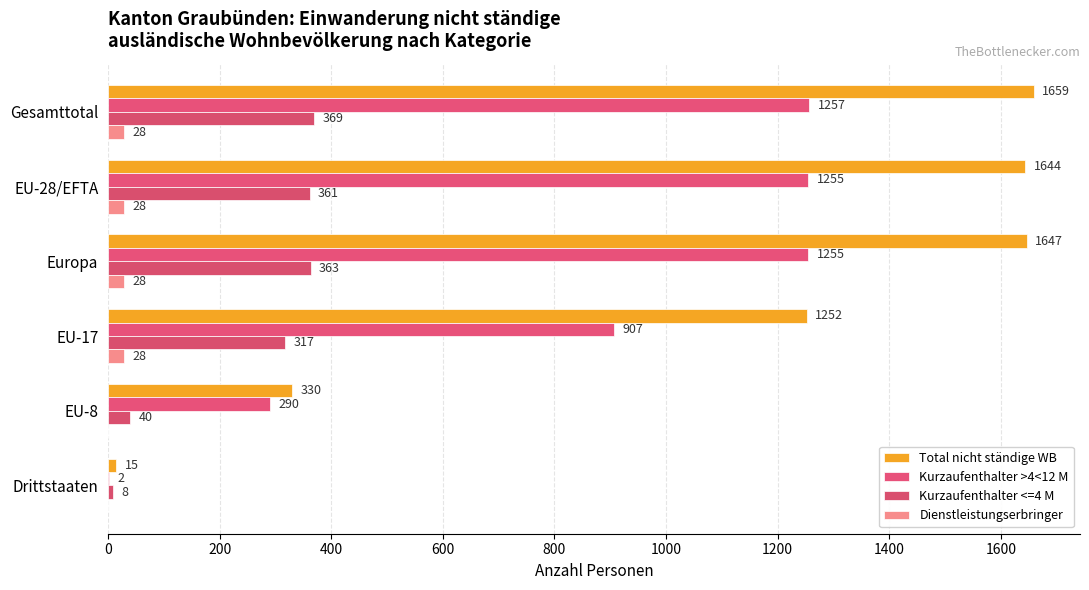

Which series has the largest range (max minus min)?

Total nicht ständige WB